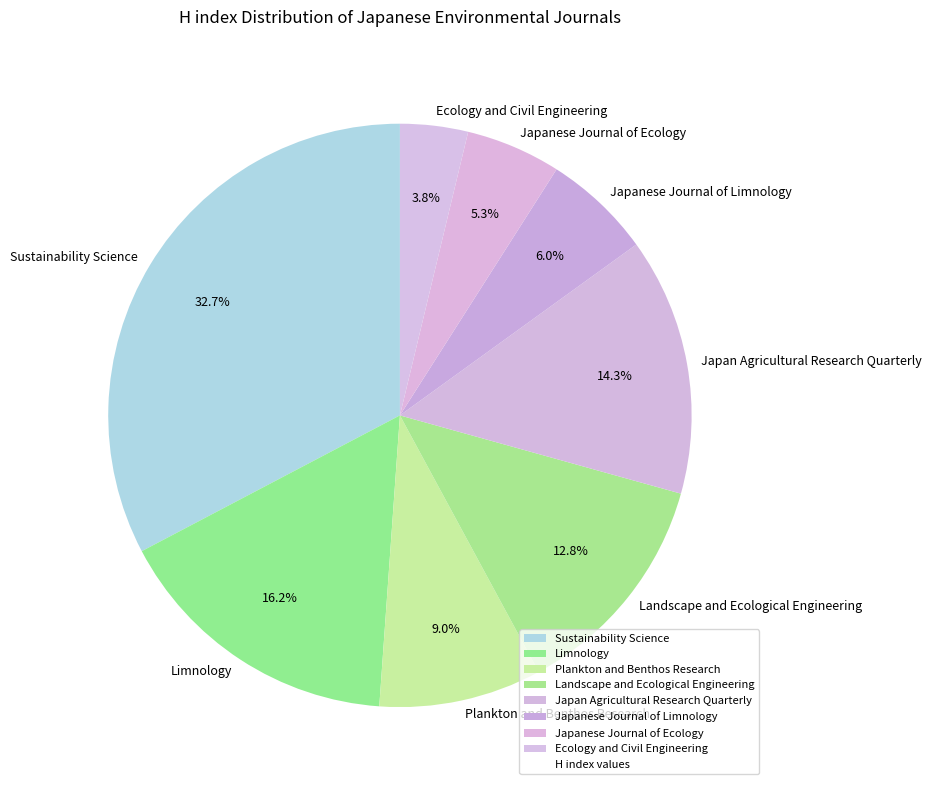

To the nearest percent, what is the difference between the largest and smallest slice percentages?

29%